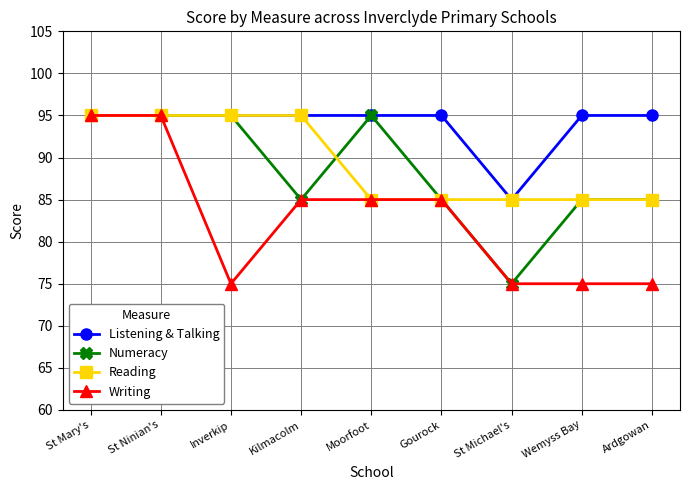

Is the value of Reading at St Michael's greater than the value of Listening & Talking at Ardgowan?

No